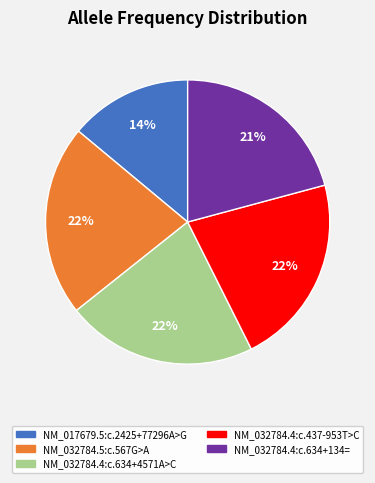

Is it true that NM_032784.4:c.634+134= is 21% of the pie?

True